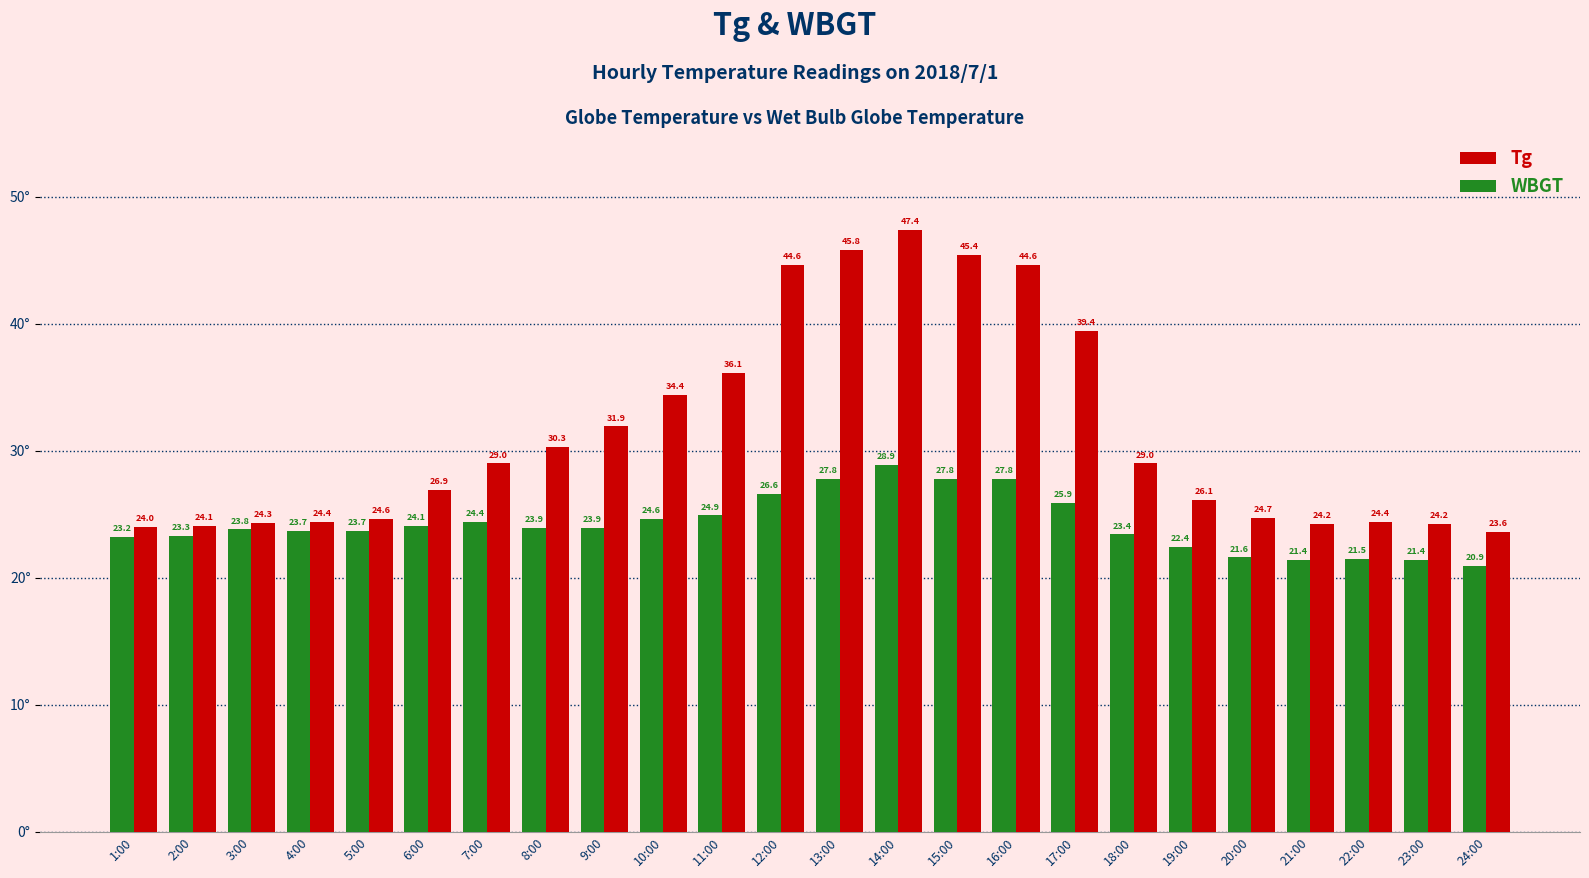

Between 12:00 and 20:00, which series saw the biggest shift?

Tg